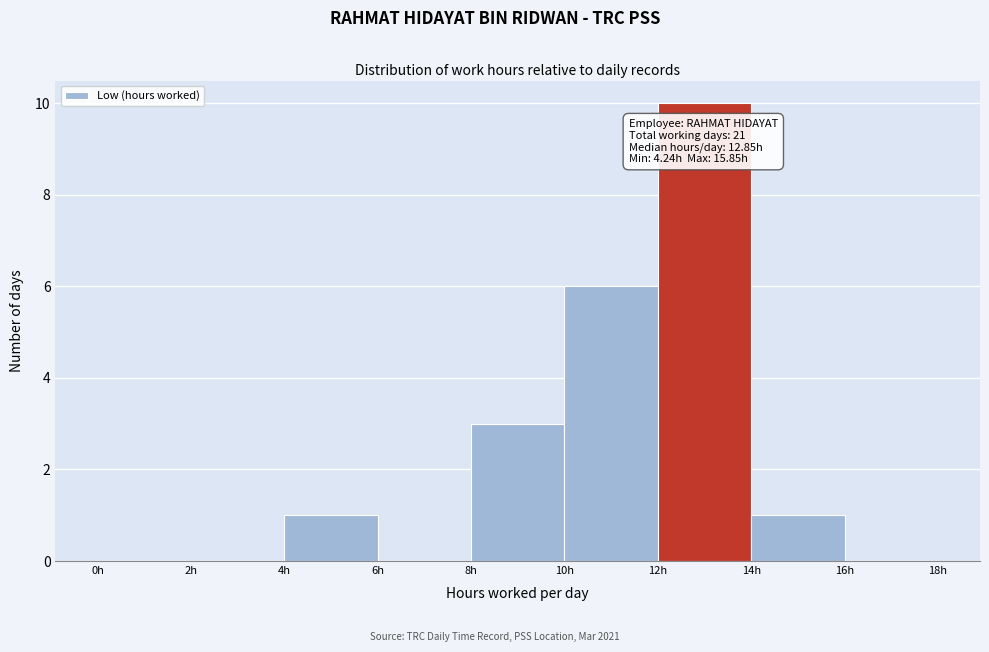

Which range on the x-axis has the tallest bar?

12 to 14